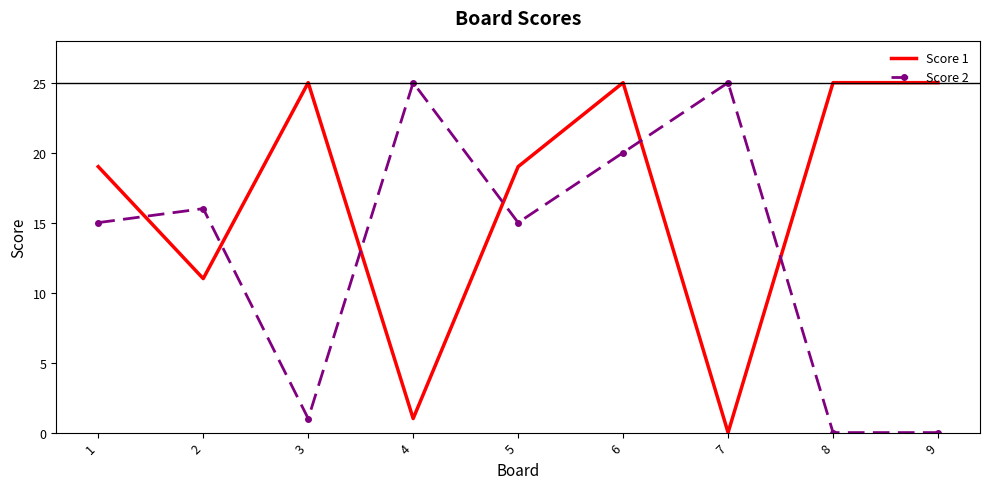

How many times do Score 2 and Score 1 cross each other?

6